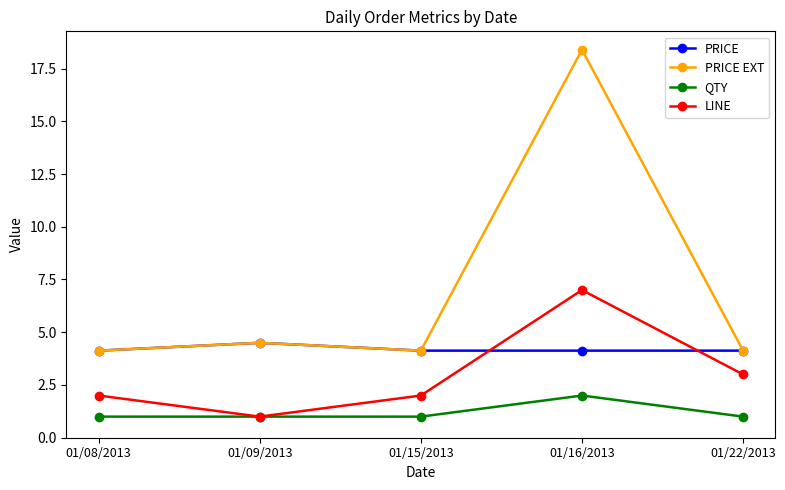

Which series has the largest range (max minus min)?

PRICE EXT